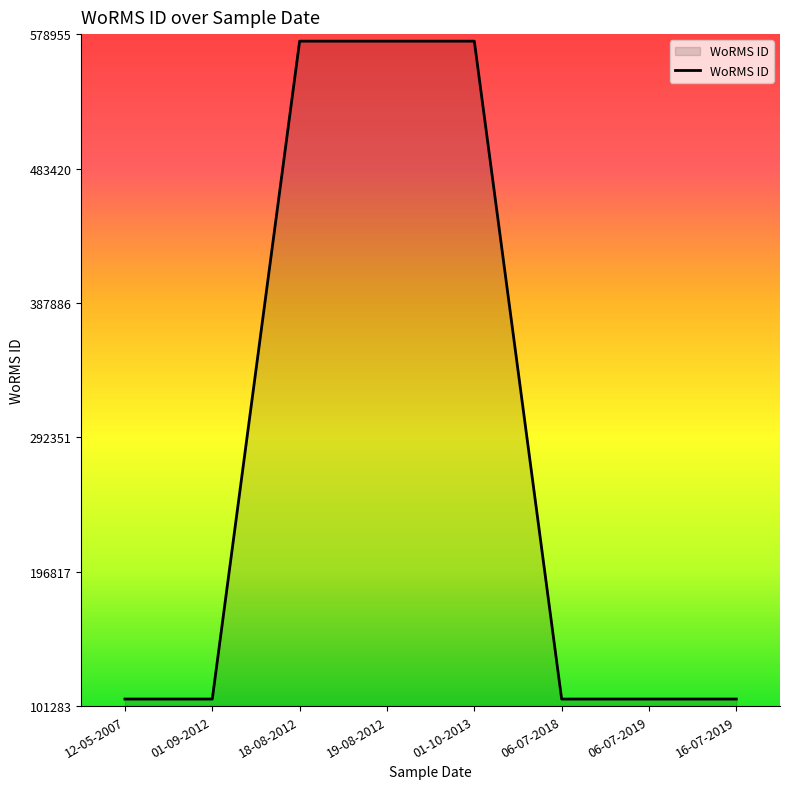

What is the greatest value displayed?

573955